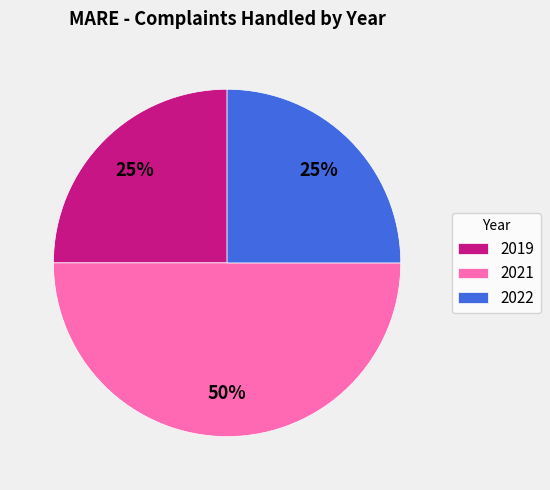

To the nearest percent, what is the difference between the 2021 and 2019 slice percentages?

25%